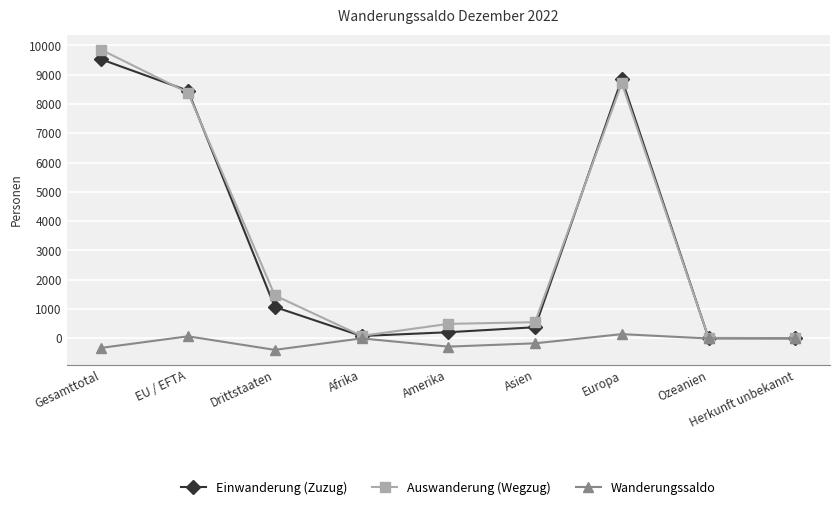

Is the value of Auswanderung (Wegzug) at Ozeanien greater than the value of Einwanderung (Zuzug) at Drittstaaten?

No